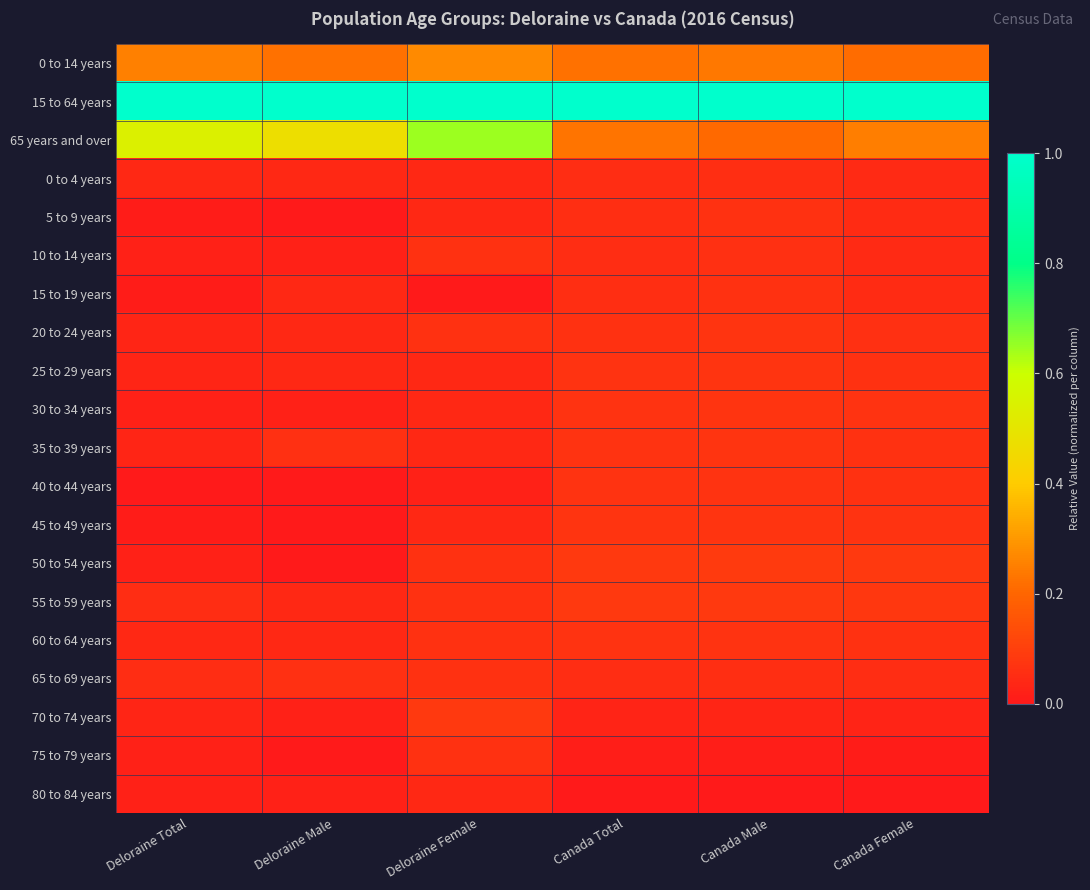

Which series has the largest total across all categories?

15 to 64 years